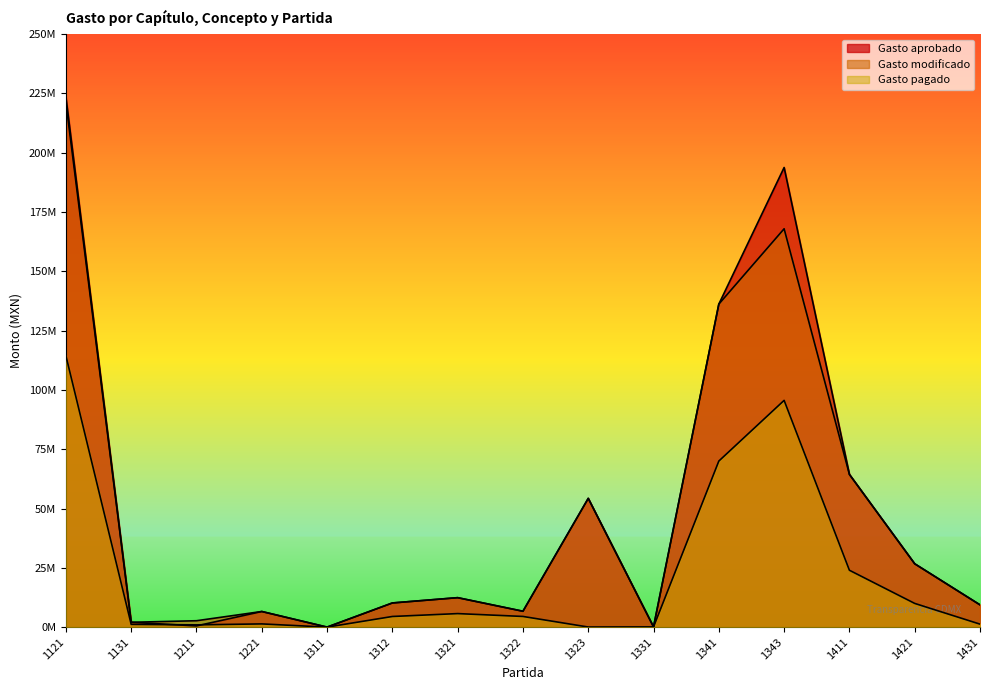

How many lines are shown in the chart?

3